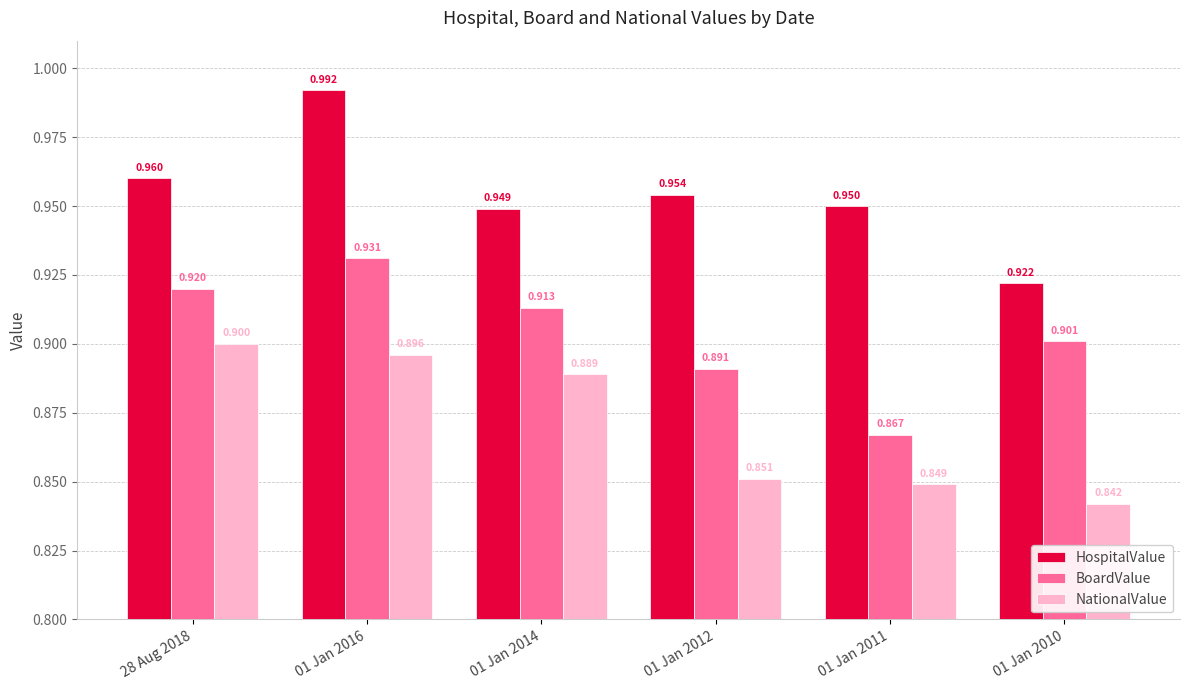

Is the value of HospitalValue at 28 Aug 2018 greater than the value of BoardValue at 01 Jan 2012?

Yes